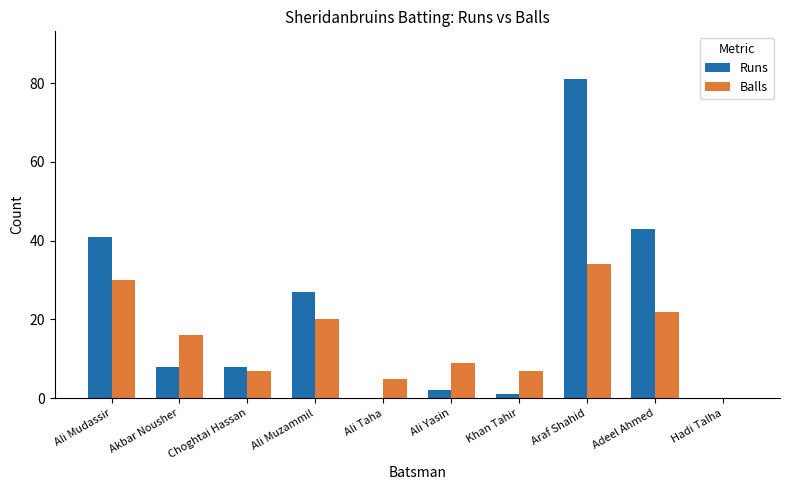

At which category is the sum across all series the highest?

Araf Shahid